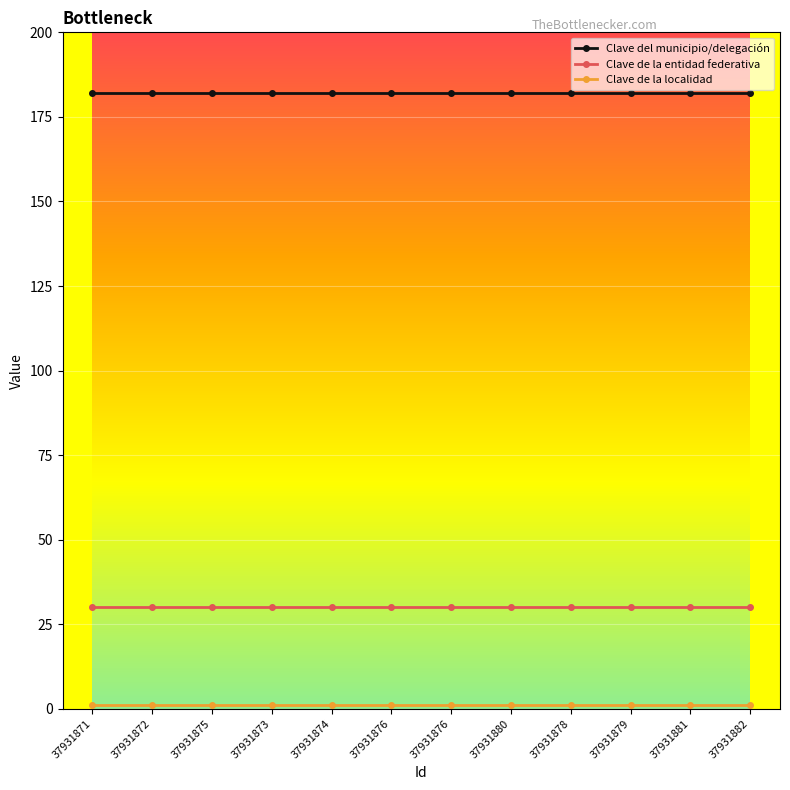

What is the value of the Clave de la localidad point at the 9th from the left?

1